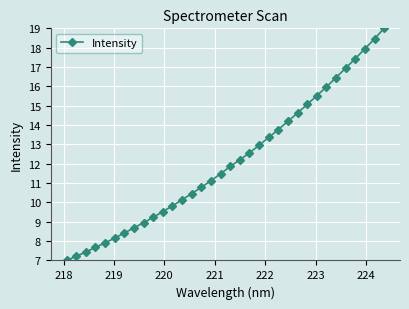

What is the smallest value displayed?

7.0